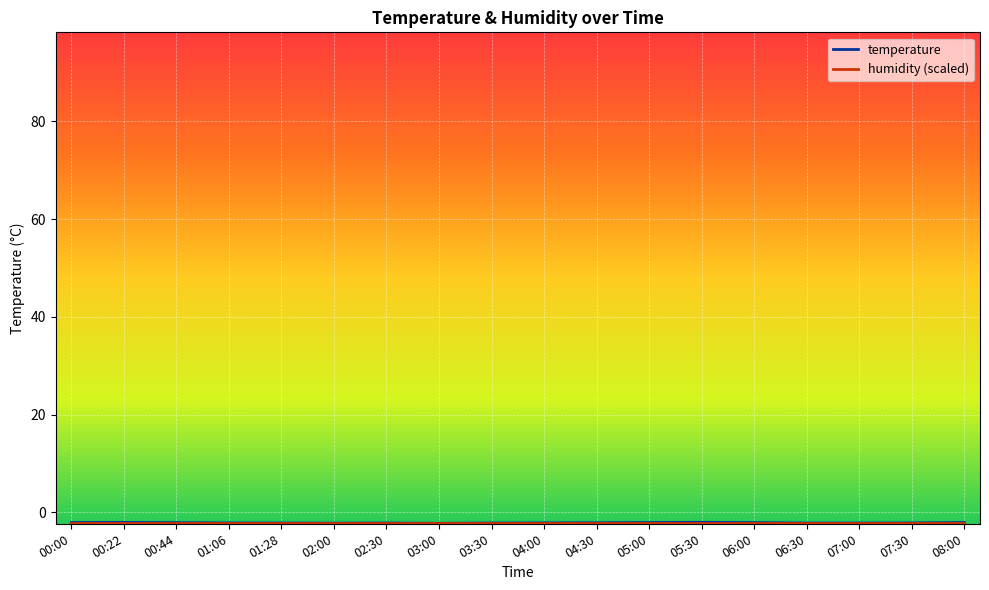

True or false: the data shows -2.2 at 01:06.

True